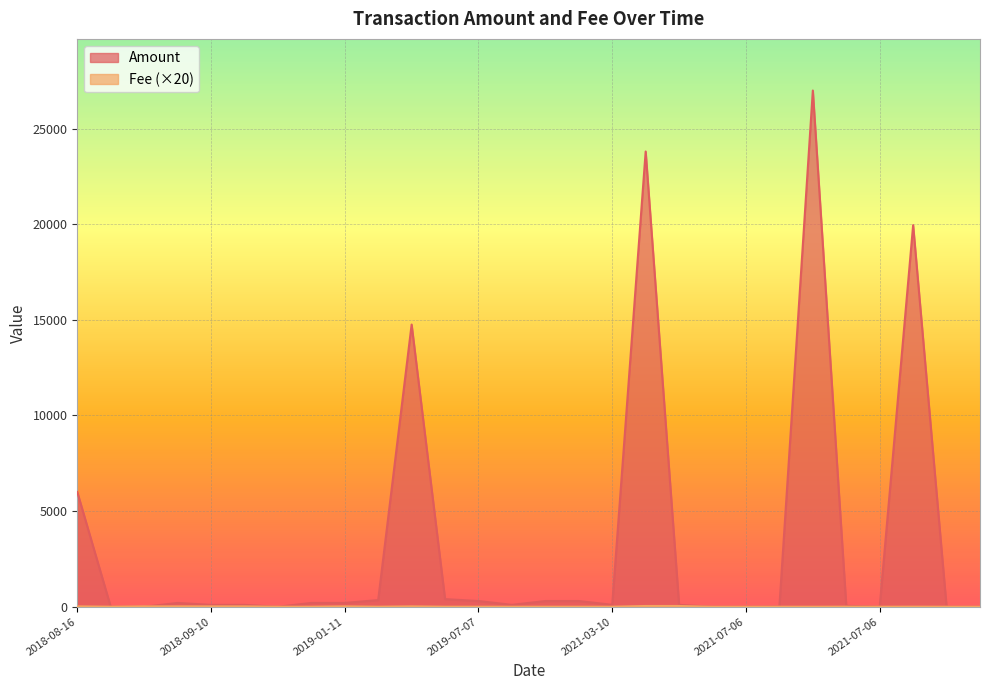

What are all the series names shown in the legend?

Amount, Fee